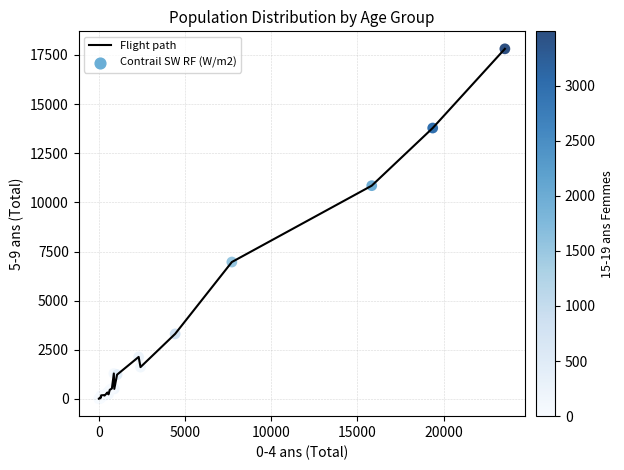

What is the greatest value displayed?

17814